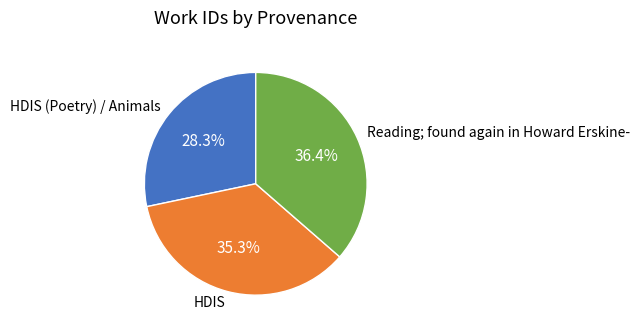

True or false: Reading; found again in Howard Erskine- accounts for 36% of the total.

True